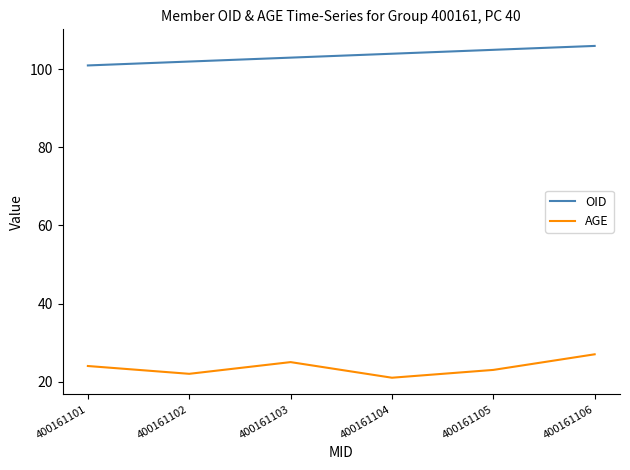

The AGE series shows 15 at 400161102. True or false?

False